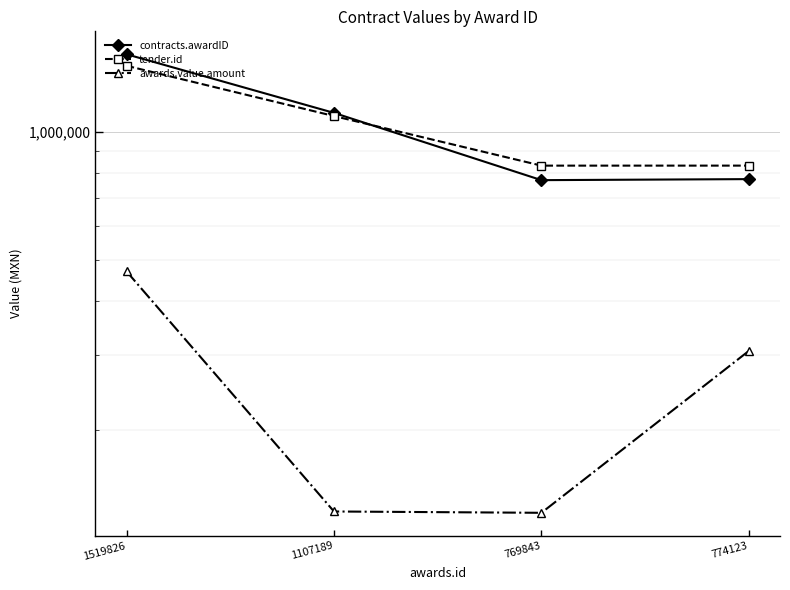

The value of contracts.awardID at 769843 is 769843.0. True or false?

True